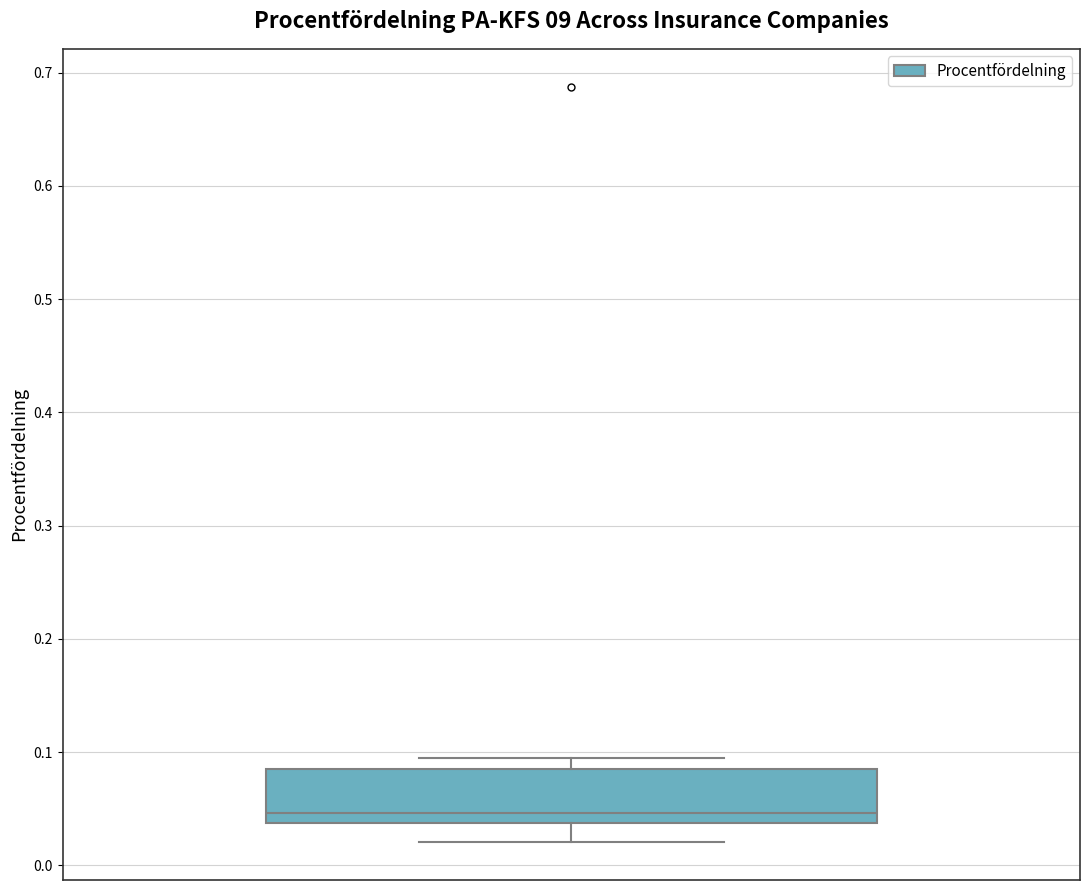

Where does the median line of the box sit on the y-axis? The values are not printed on the chart, so give them approximately, as read against the axis.

0.05